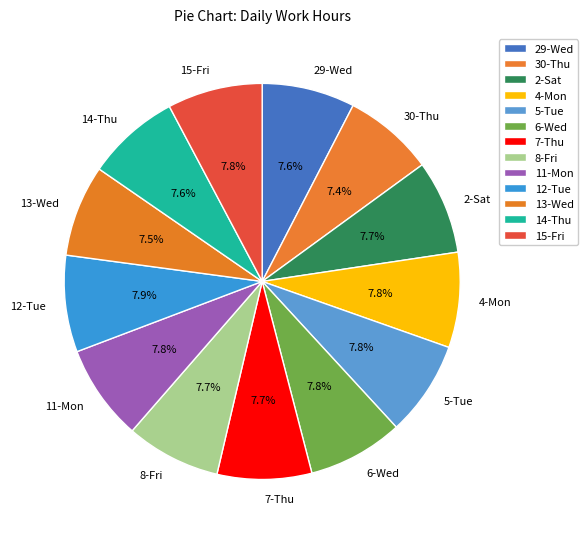

Does any single category account for the majority?

No